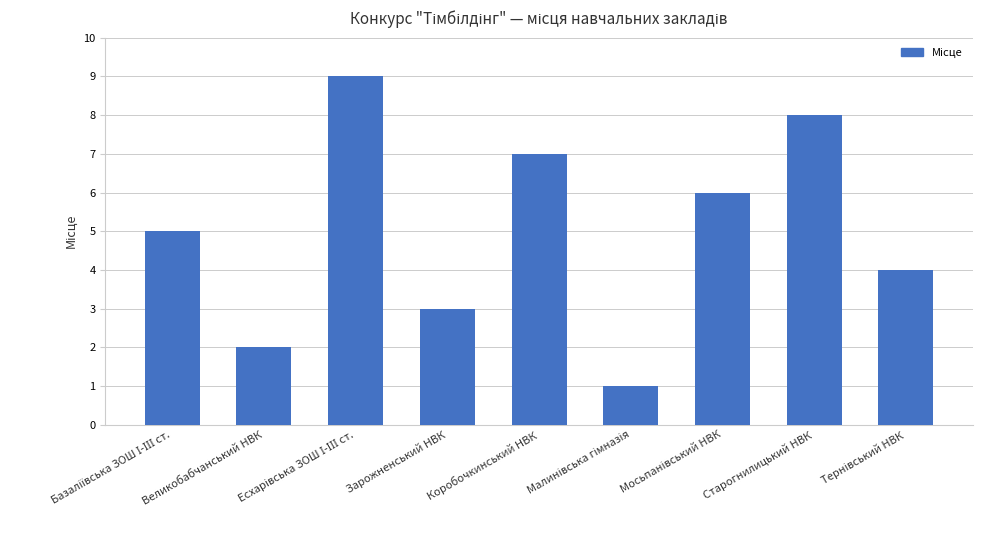

What is the minimum value shown in the chart?

1